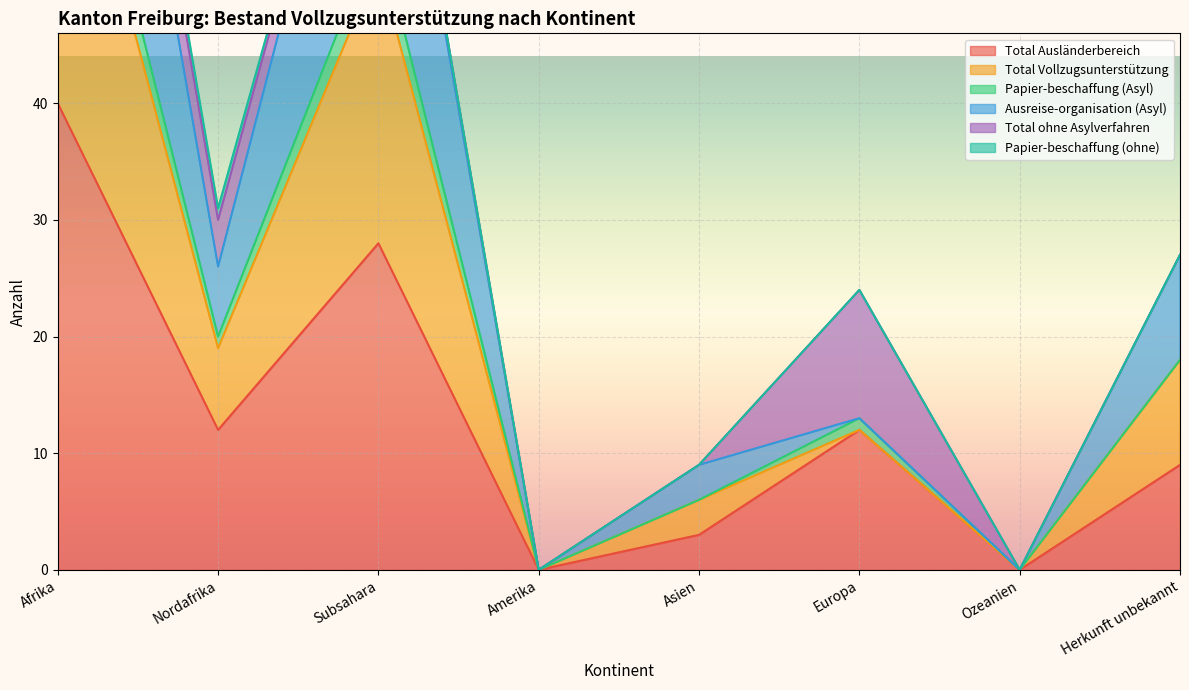

At which category is the sum across all series the highest?

Afrika